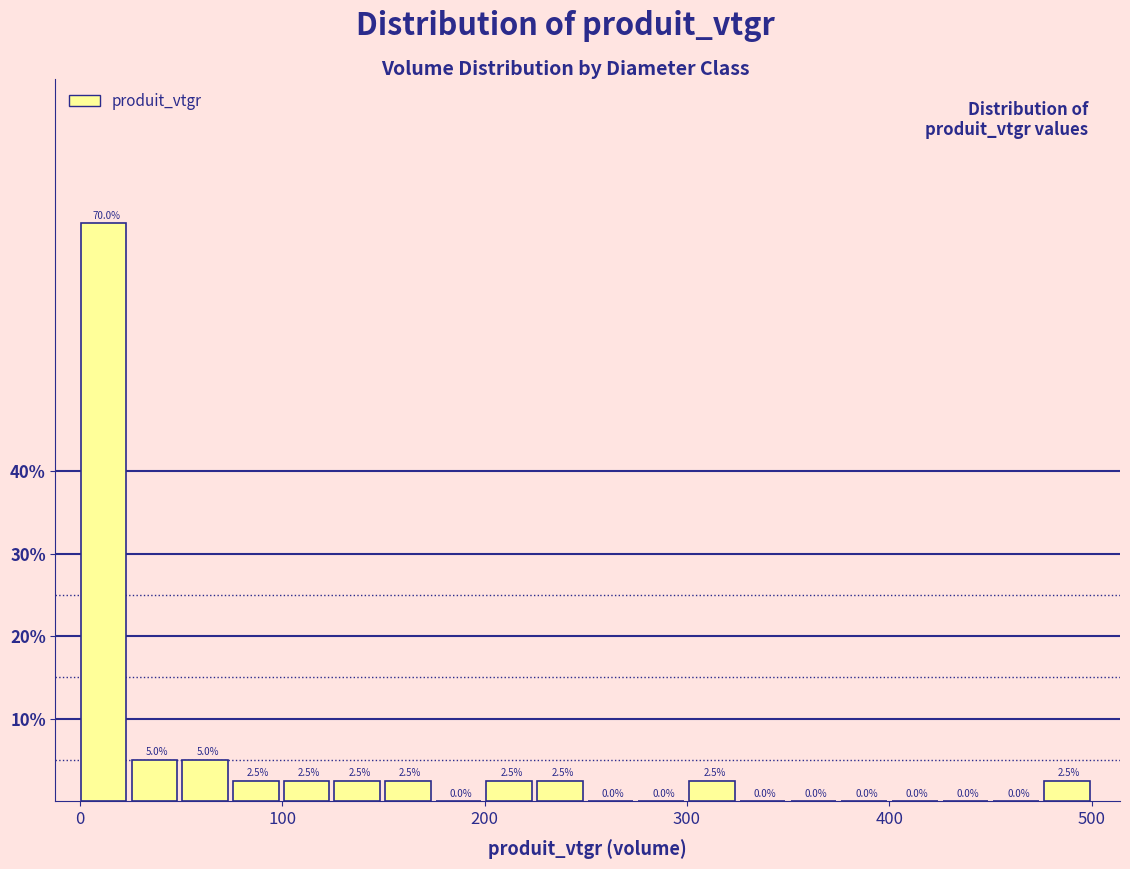

Around what value on the x-axis is the tallest bar? Give the approximate position of its centre, as read against the axis.

10